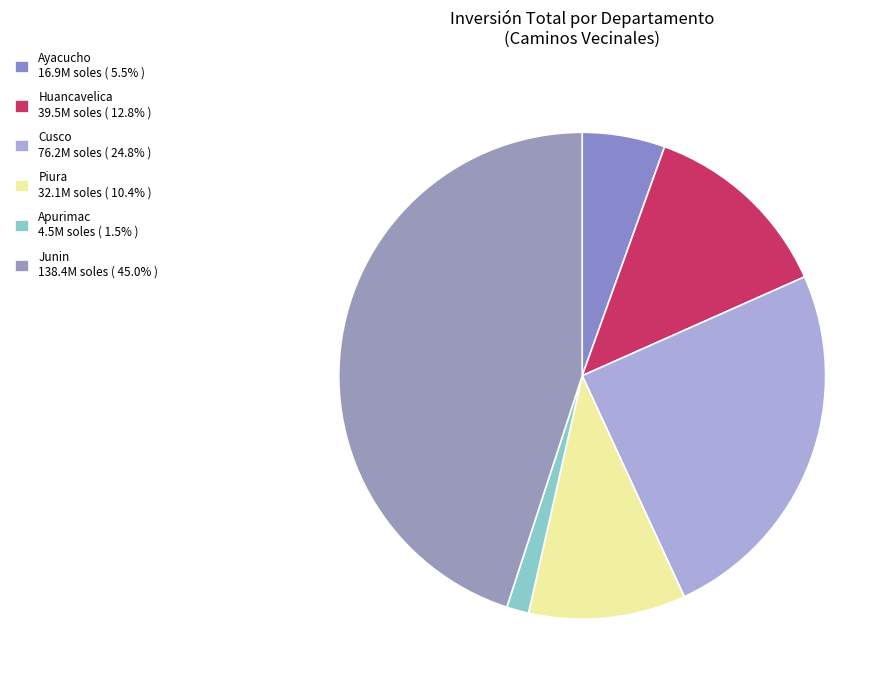

Does any single category account for the majority?

No